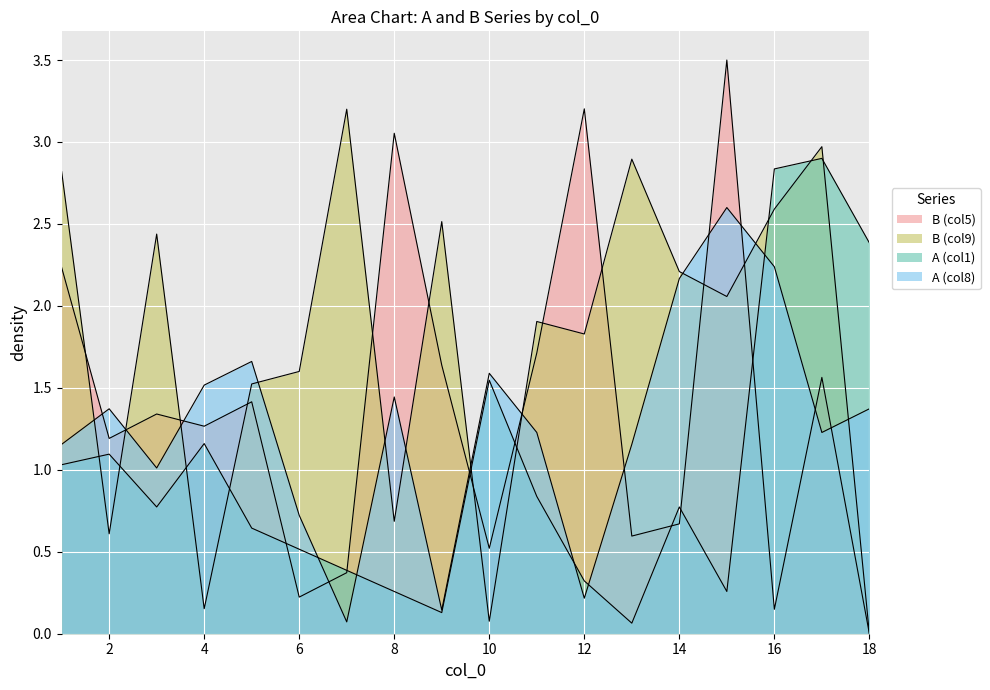

How many distinct data groups are displayed?

4